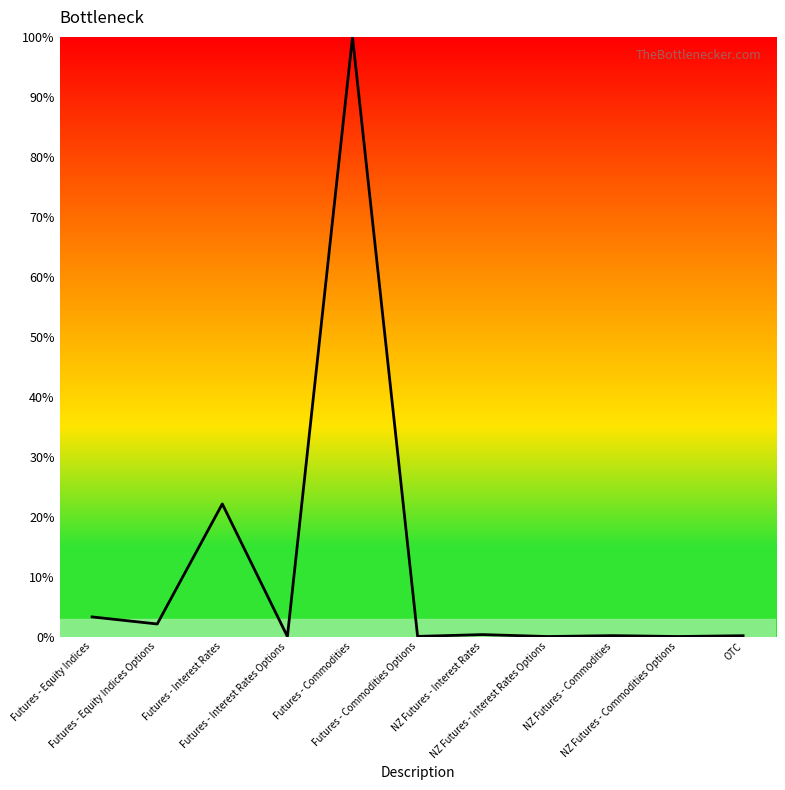

The chart shows a value of 10.8 at Futures - Interest Rates. True or false?

False